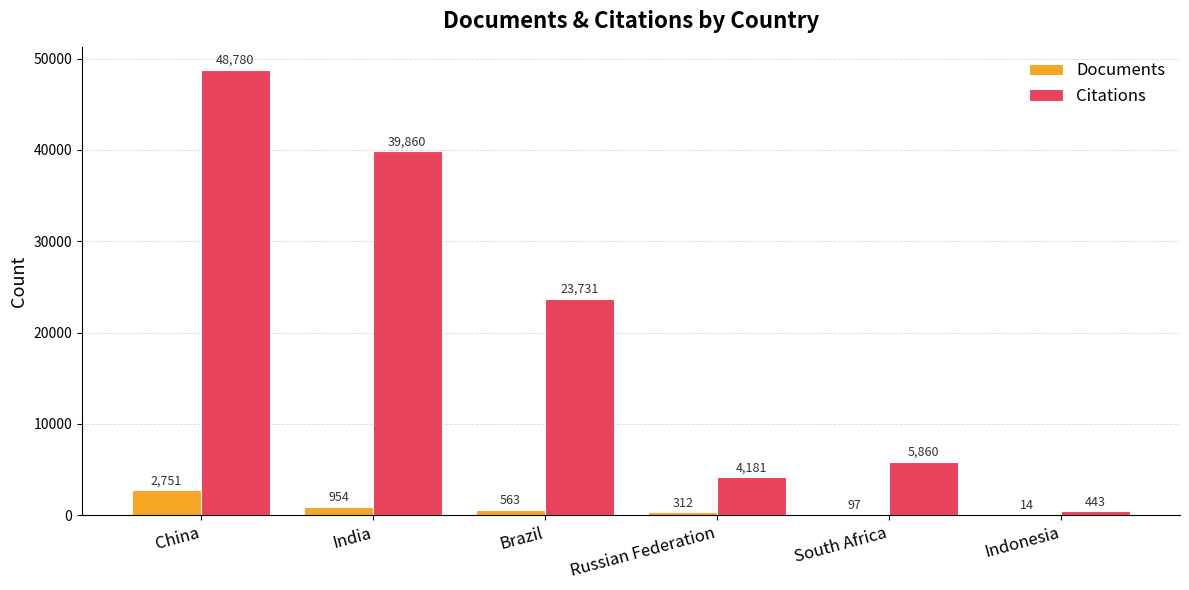

At which label does Documents first exceed 563?

China